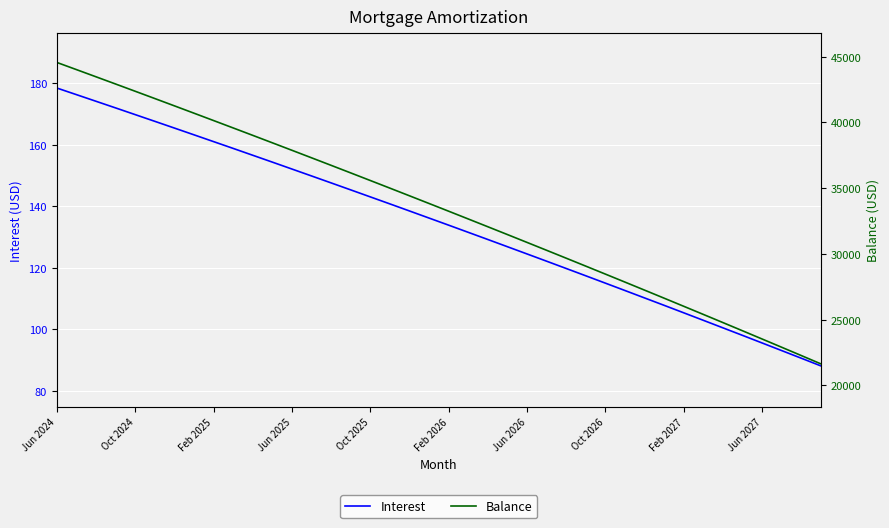

True or false: Interest has a value of 112.7 at 29.

True